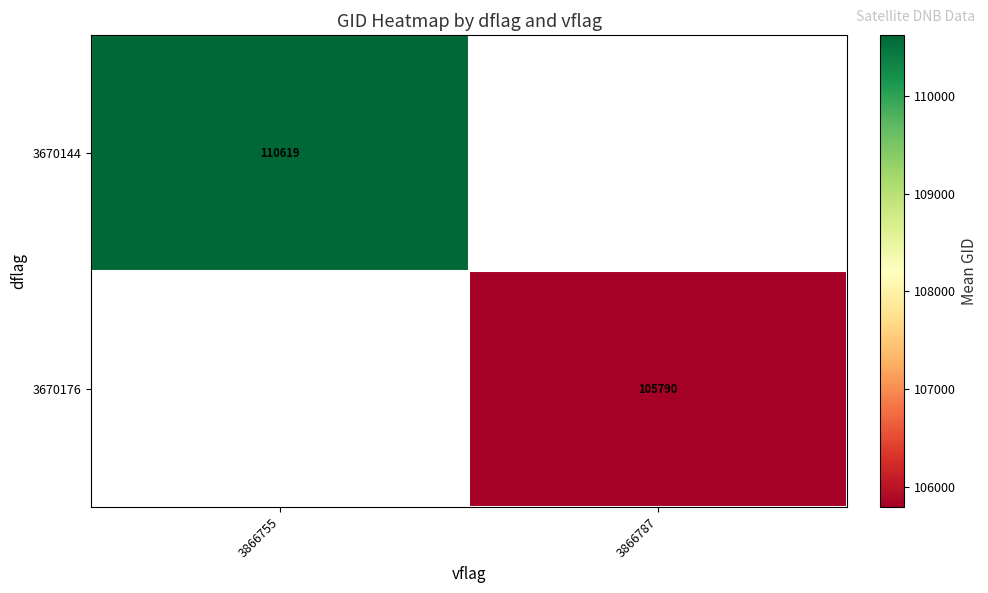

What is the highest value of the 3670144 series?

110619.7